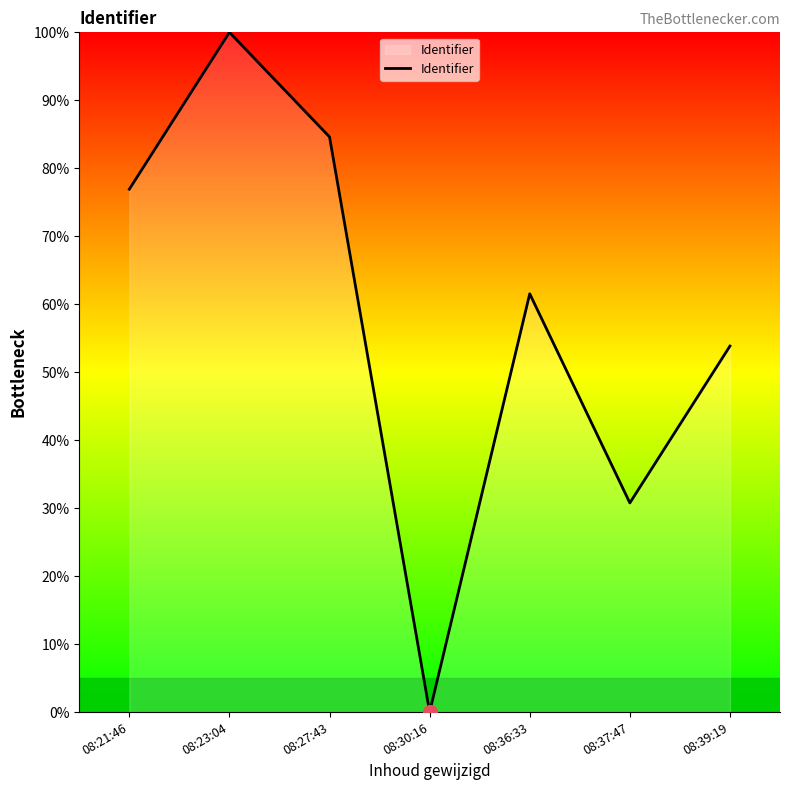

Reading left to right, extract all data points from this chart.

76.9	100.0	84.6	0.0	61.5	30.8	53.8